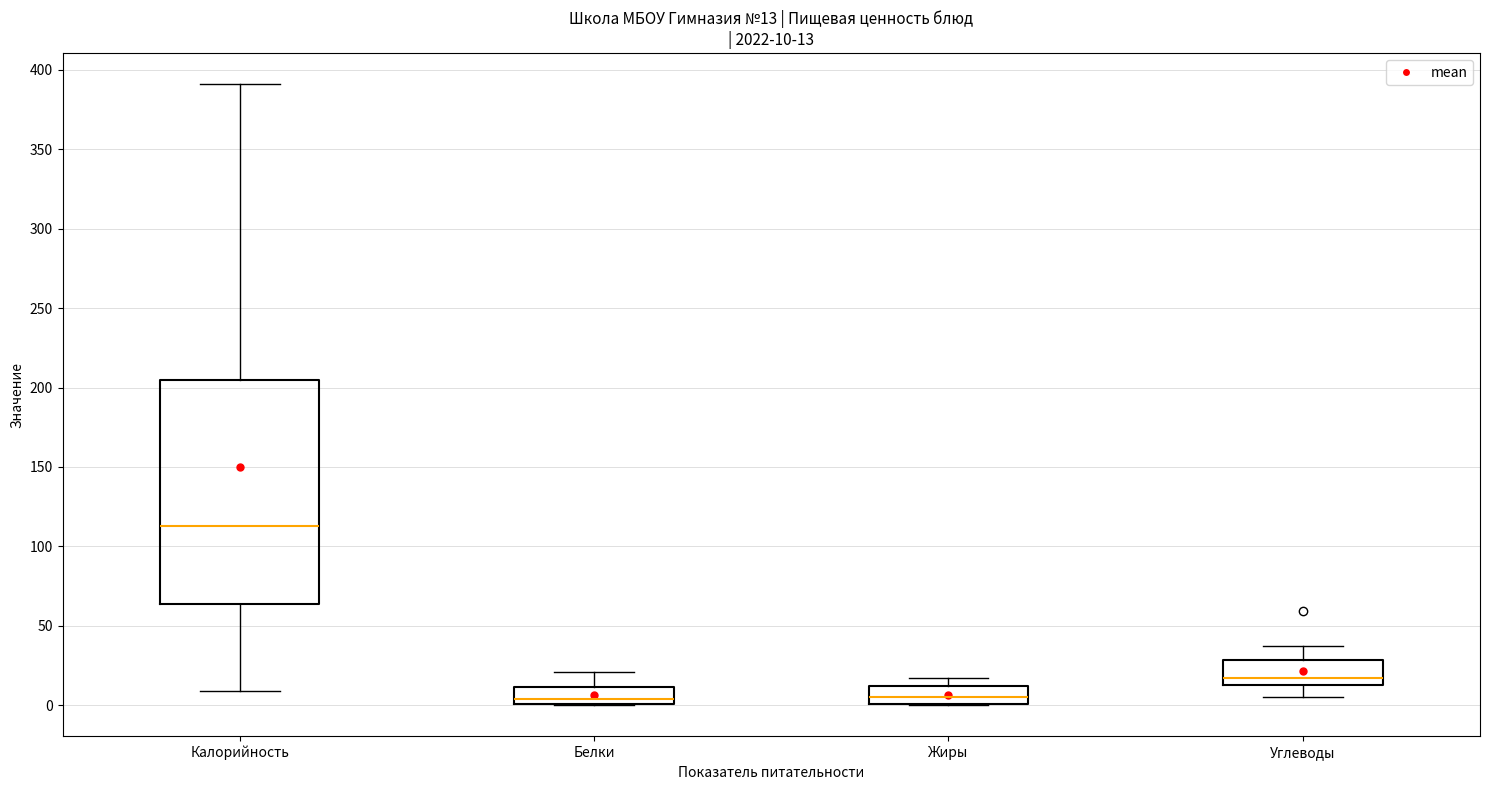

Which box is the tallest, from its lower edge to its upper edge?

Калорийность